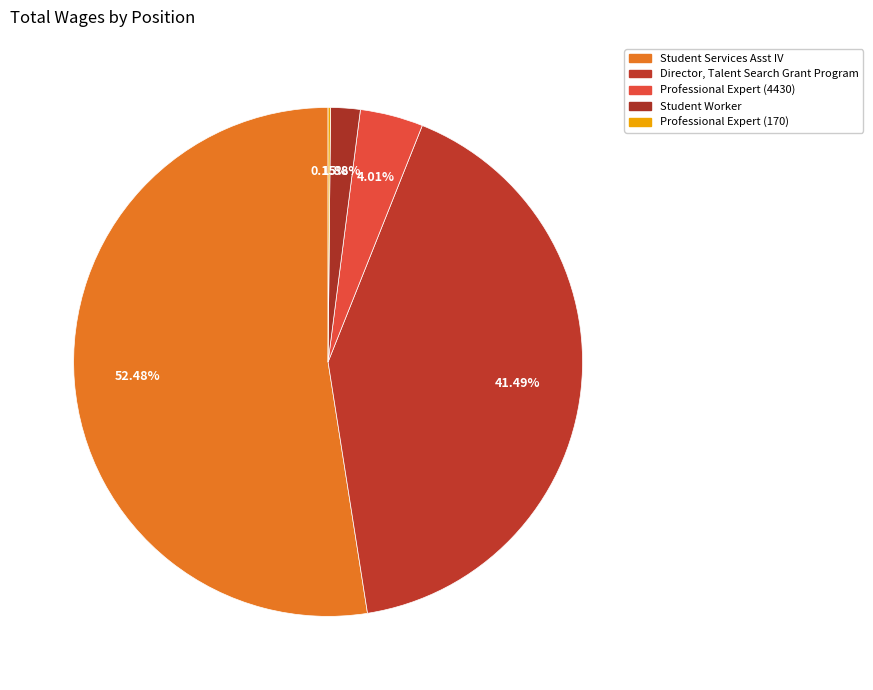

To the nearest percent, what percentage of the pie is Student Services Asst IV?

52%